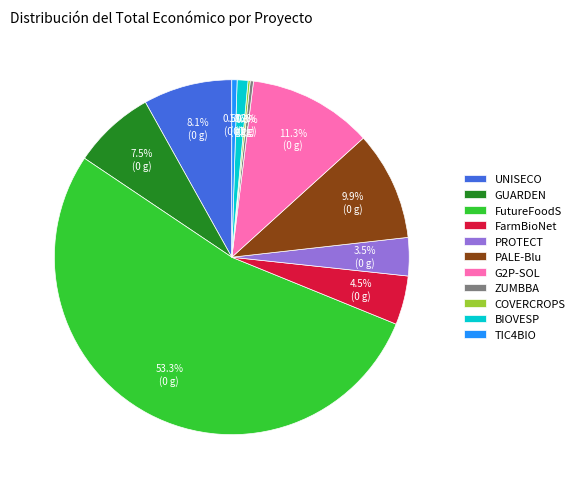

Combined, do BIOVESP and ZUMBBA account for over 50%?

No